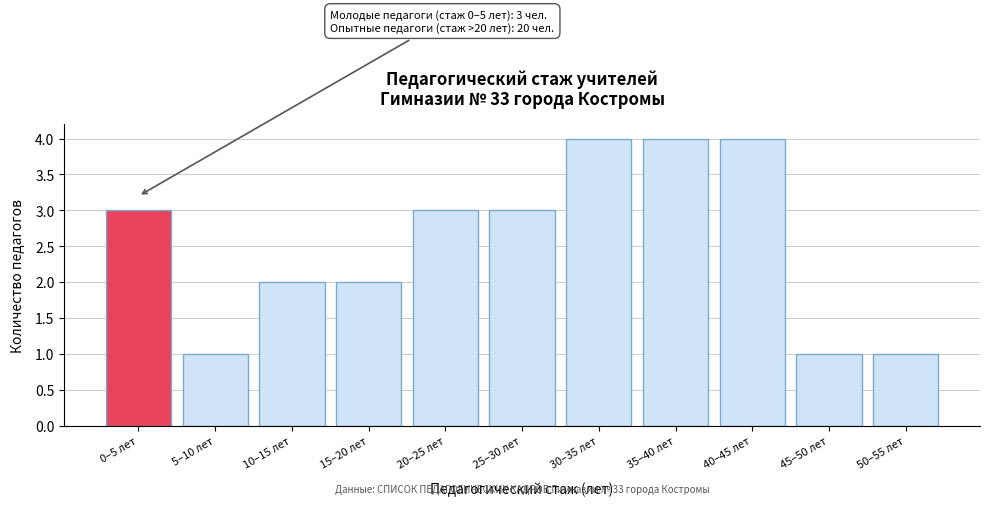

Reading left to right, what are all the values shown in this chart?

3	1	2	2	3	3	4	4	4	1	1